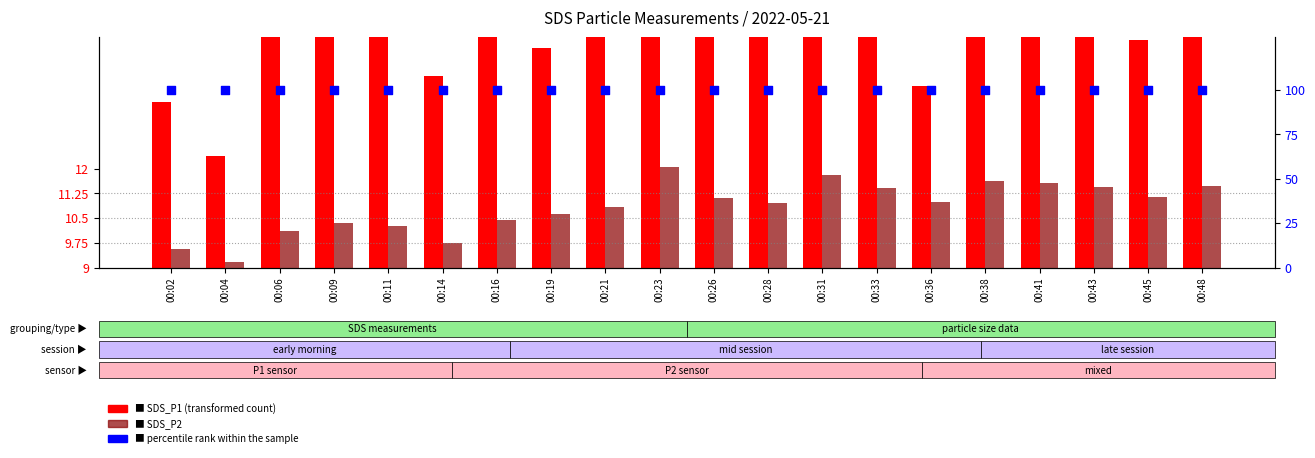

Which series reaches the minimum Y coordinate?

SDS_P2